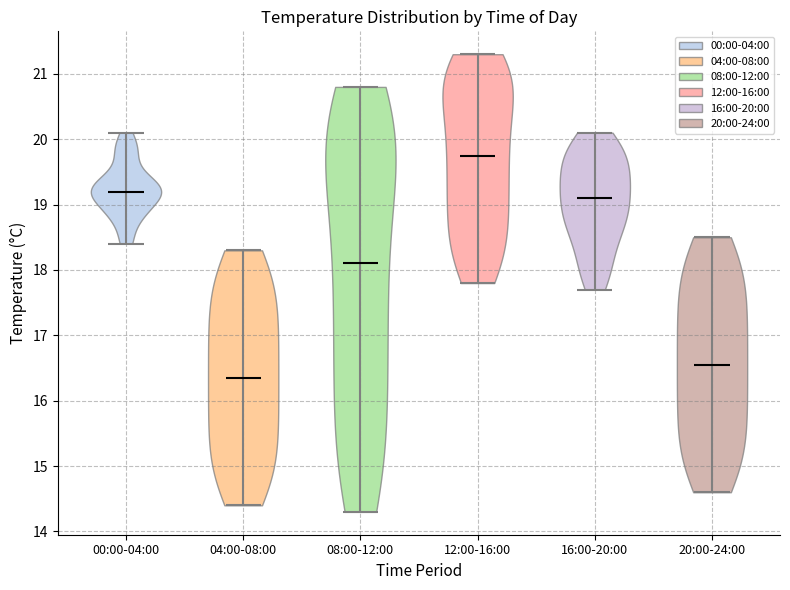

Where does the median line of the violin for 12:00-16:00 sit on the y-axis? The values are not printed on the chart, so give them approximately, as read against the axis.

19.8